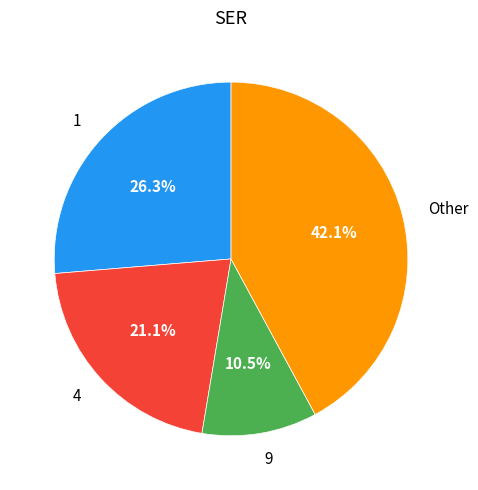

Rank the categories by value from lowest to highest.

9, 4, 1, Other